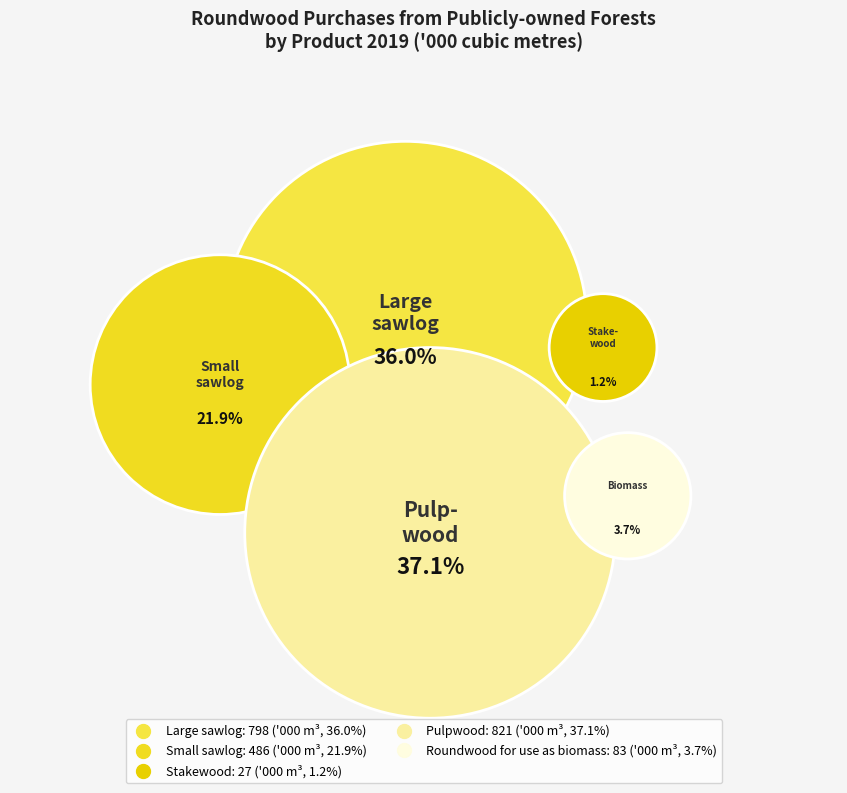

To the nearest percent, what is the difference between the largest and smallest slice percentages?

36%